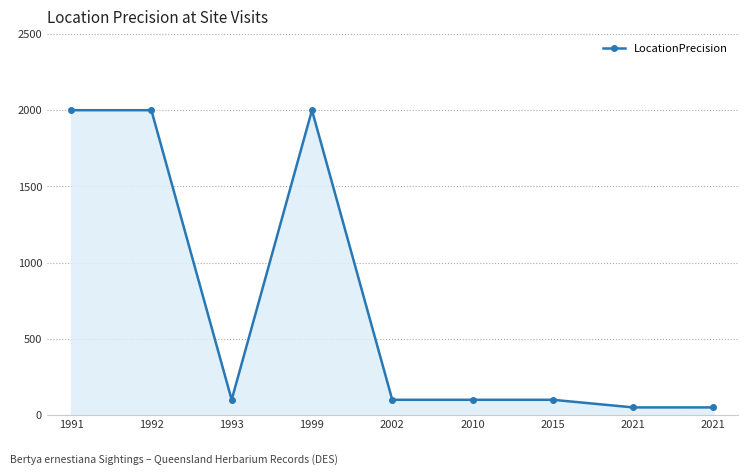

Reading left to right, what are all the values shown in this chart?

2000	2000	100	2000	100	100	100	50	50